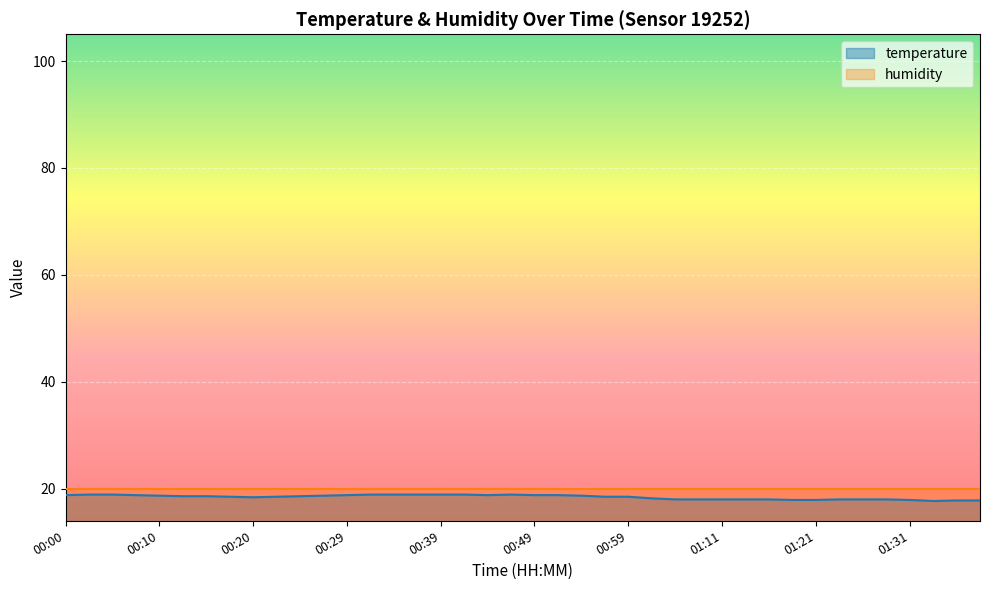

List the labels in order of value, largest first.

00:03, 00:05, 00:32, 00:34, 00:37, 00:39, 00:41, 00:46, 00:00, 00:07, 00:29, 00:44, 00:49, 00:51, 00:10, 00:27, 00:54, 00:12, 00:15, 00:24, 00:17, 00:22, 00:56, 00:59, 00:20, 01:01, 01:06, 01:09, 01:11, 01:13, 01:16, 01:23, 01:26, 01:28, 01:18, 01:21, 01:31, 01:36, 01:38, 01:33